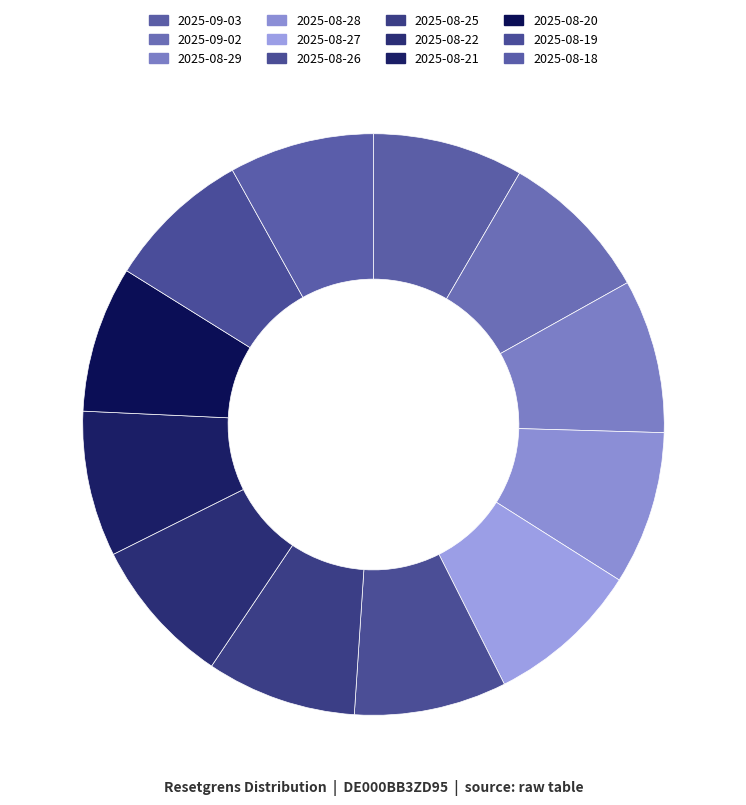

Rank the categories by value from lowest to highest.

2025-08-18, 2025-08-19, 2025-08-21, 2025-08-20, 2025-08-22, 2025-08-25, 2025-09-03, 2025-08-26, 2025-09-02, 2025-08-28, 2025-08-29, 2025-08-27